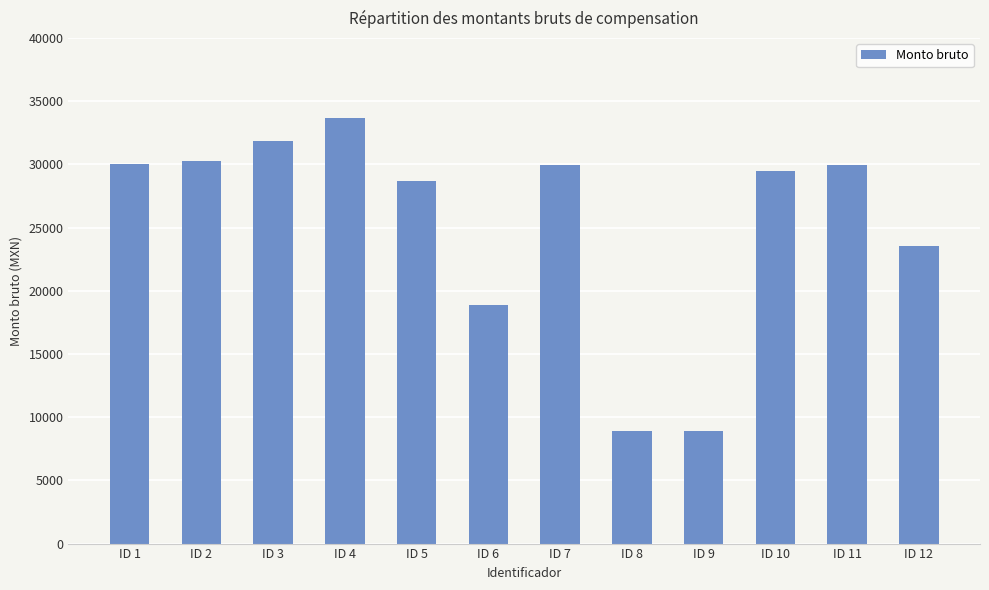

The value at ID 7 is 45728.5. True or false?

False